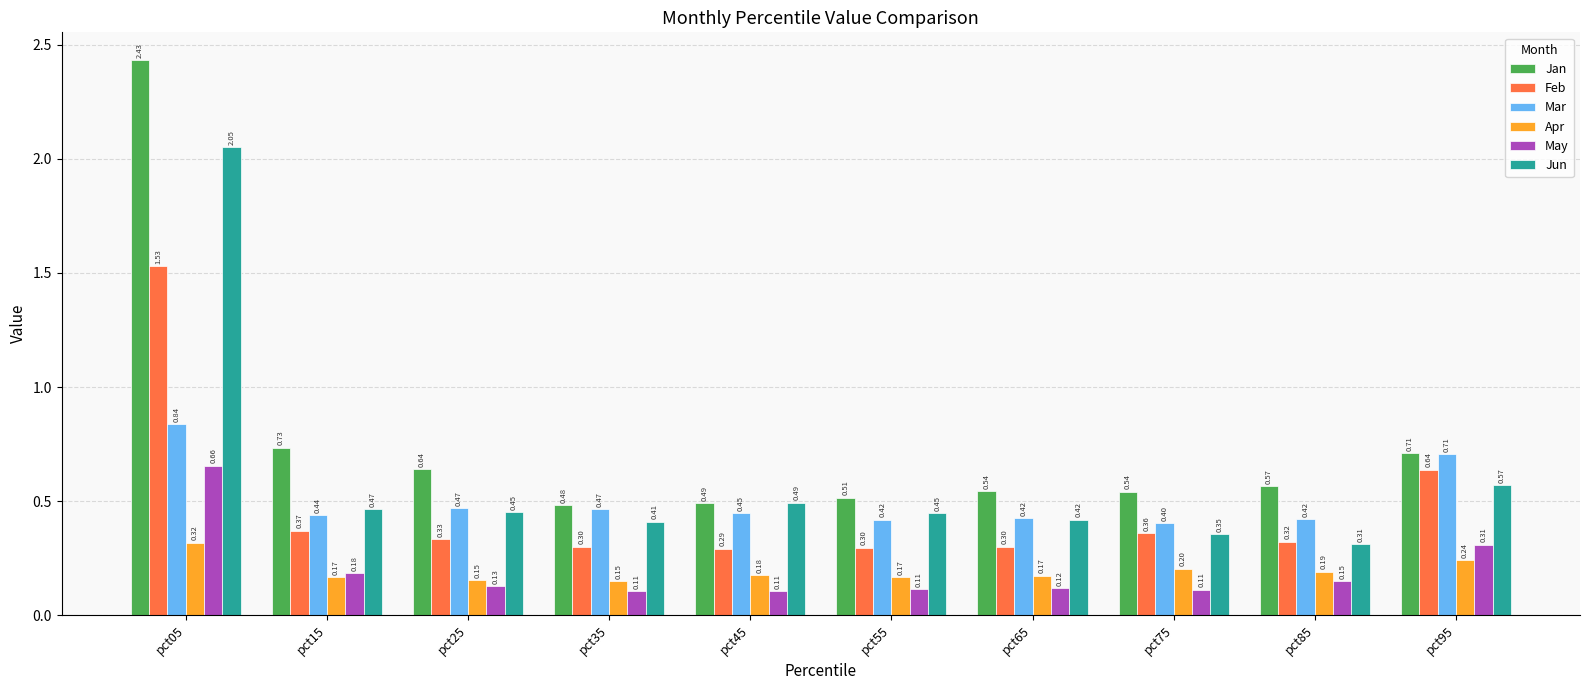

Does the chart contain any negative values?

No